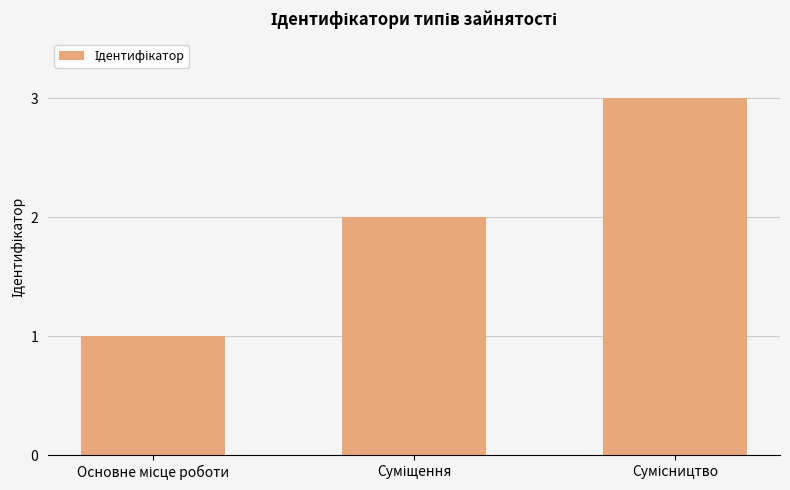

What is the sum of all values?

6